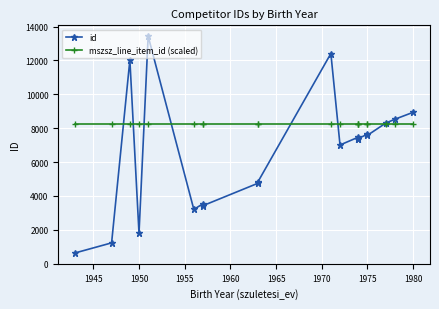

The value of mszsz_line_item_id (scaled) at 14 is 2778. True or false?

False